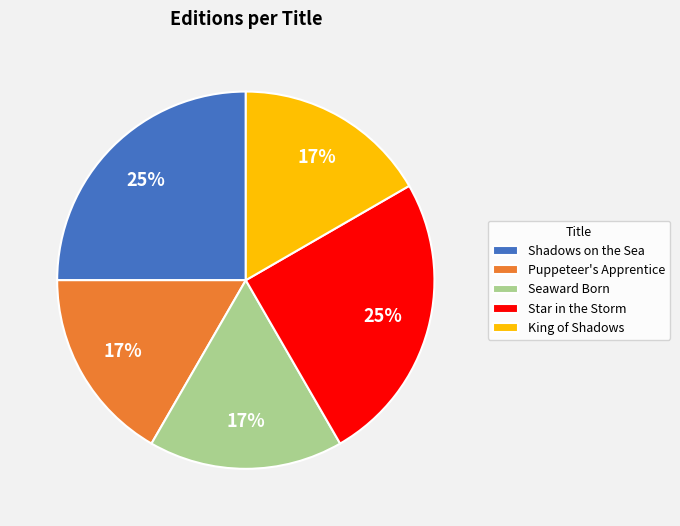

To the nearest percent, what is the difference between the largest and smallest slice percentages?

8%